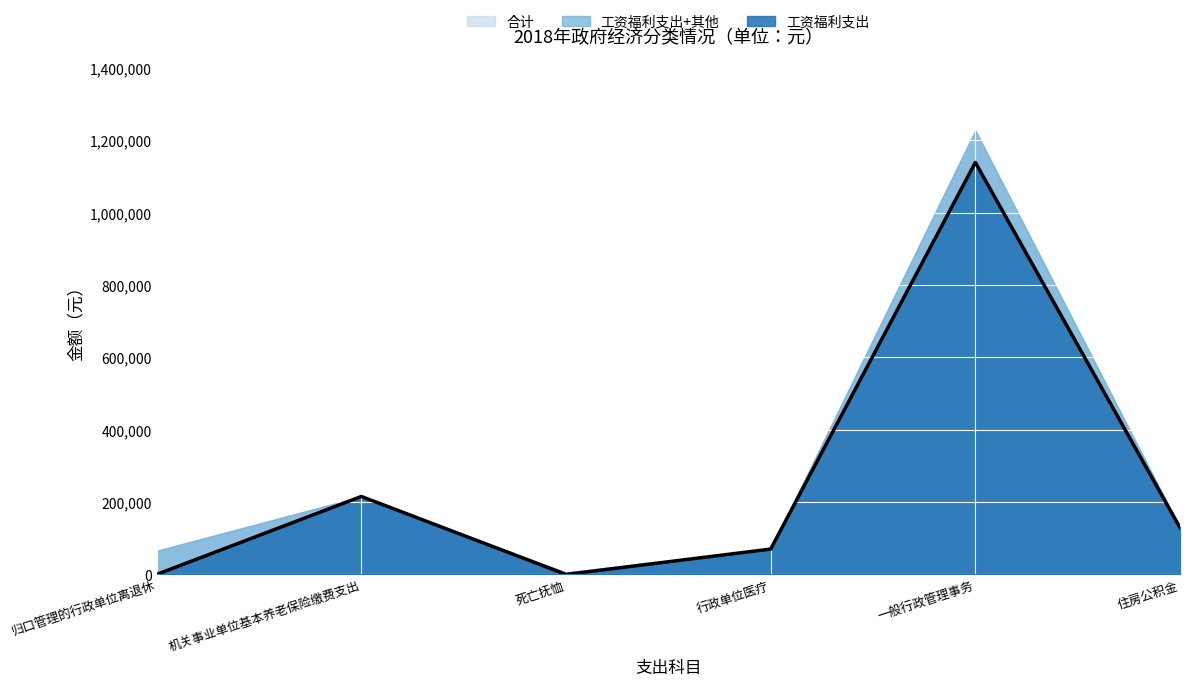

Which series has the largest total across all categories?

合计